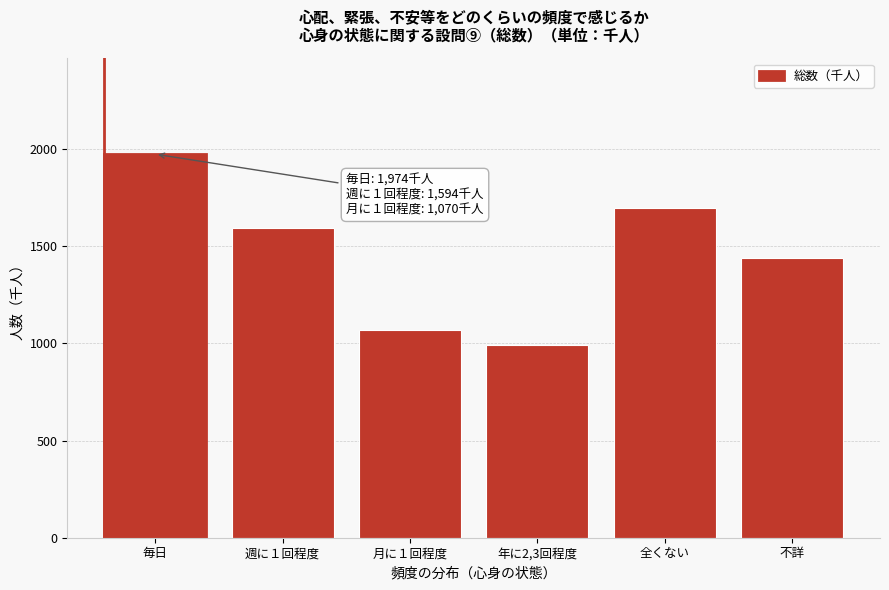

Reading left to right, transcribe all the data shown in this chart.

1974.2	1593.7	1069.9	993.3	1696.4	1440.5